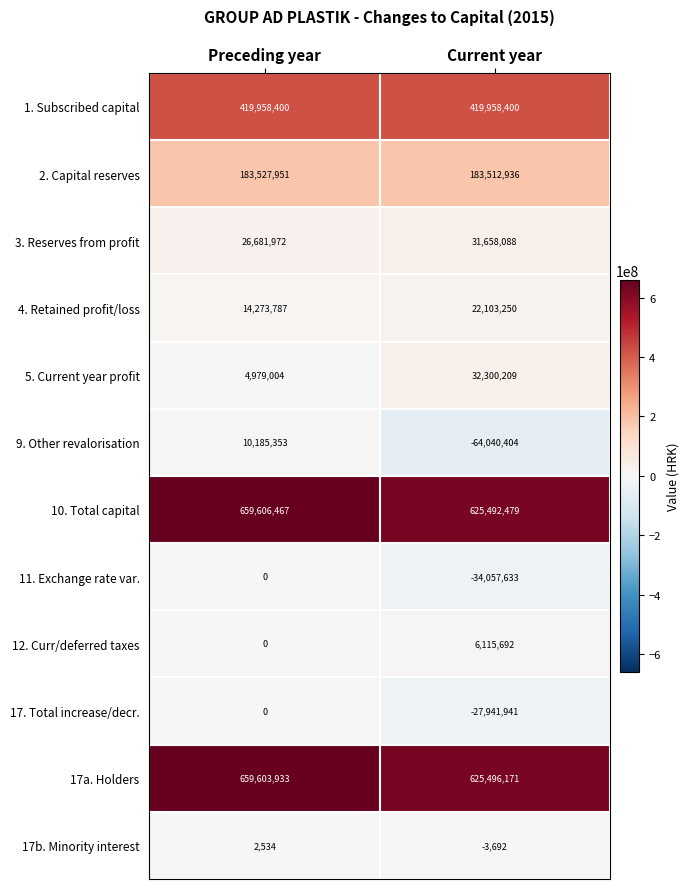

At which label is 3. Reserves from profit closest to 29170030?

Preceding year